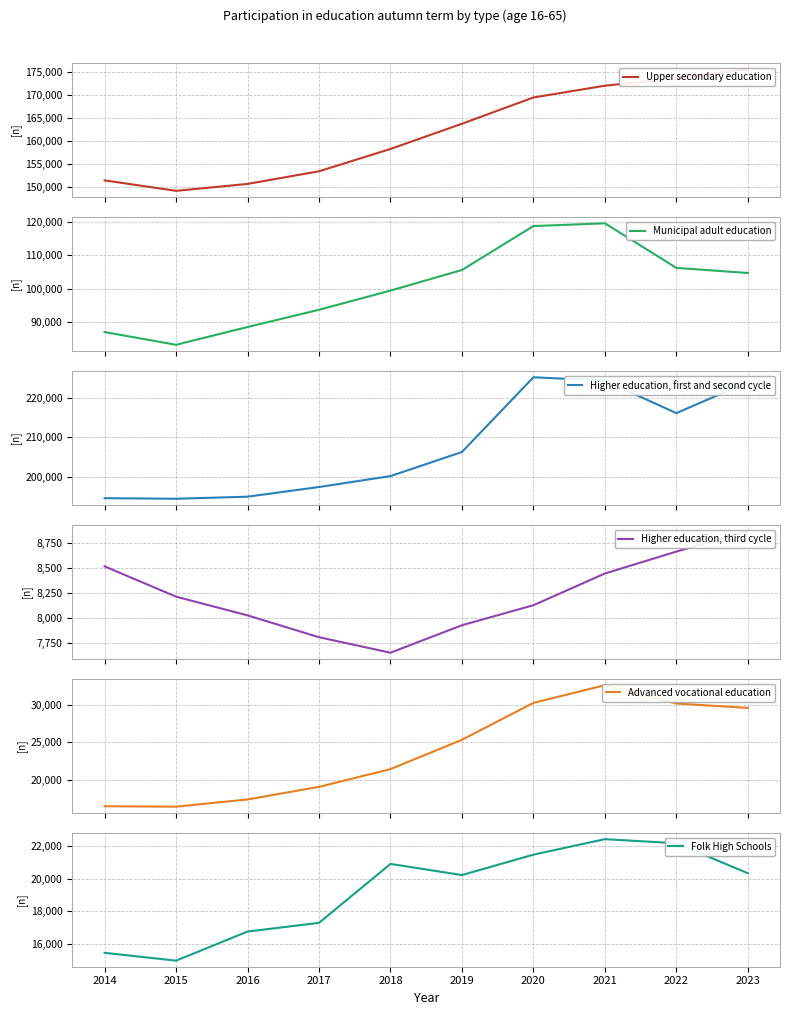

What is the approximate value of Upper secondary education at 2016, to the nearest 100?

150700